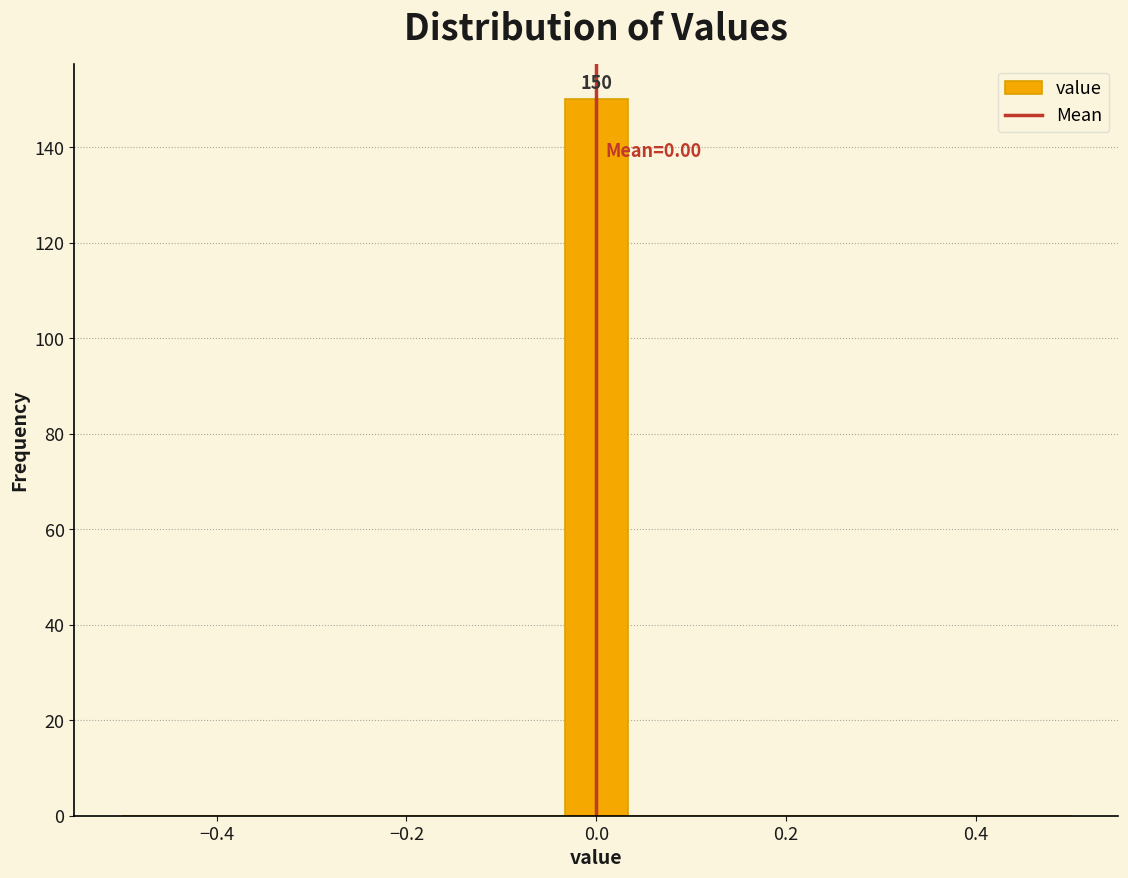

Around what value on the x-axis is the tallest bar? Give the approximate position of its centre, as read against the axis.

0.00